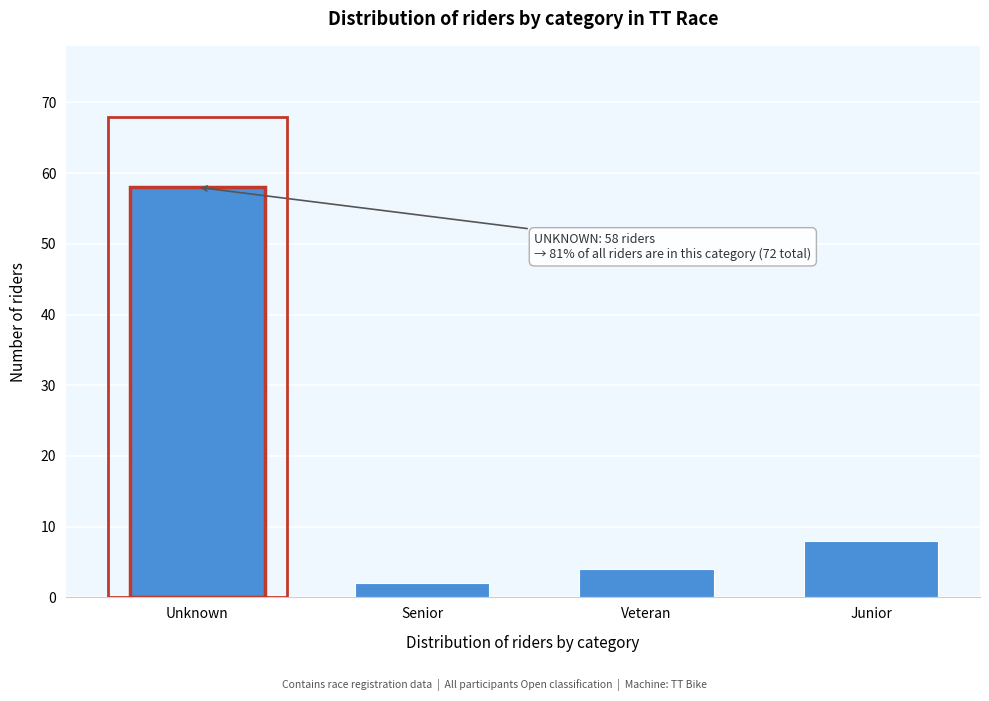

Reading right to left, list all the values displayed in this chart.

8	4	2	58